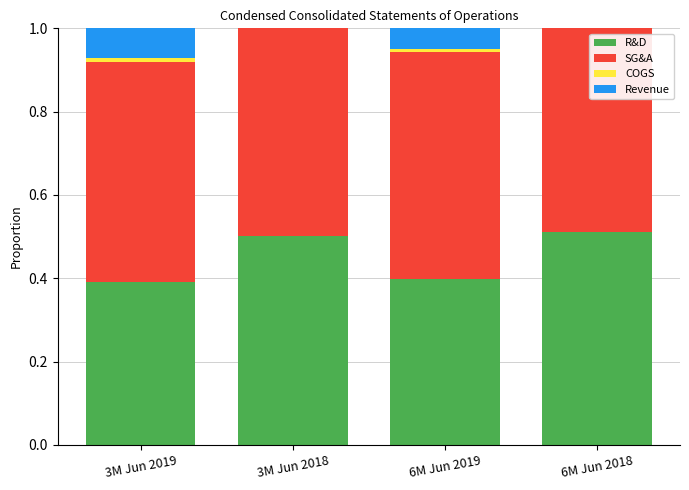

What is the total value across all series at 6M Jun 2018?

1.0